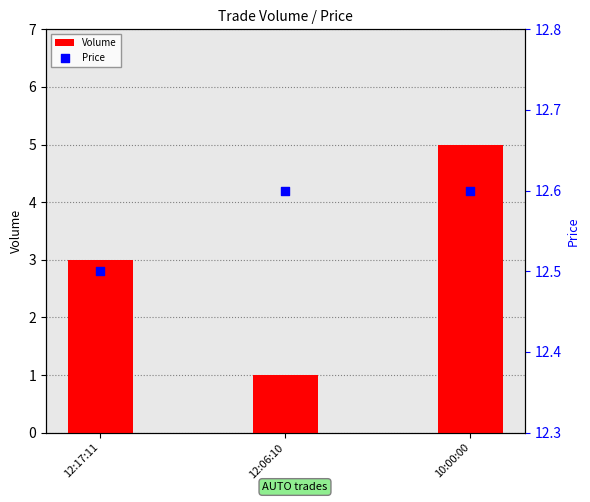

At how many categories does at least one series exceed 2?

3